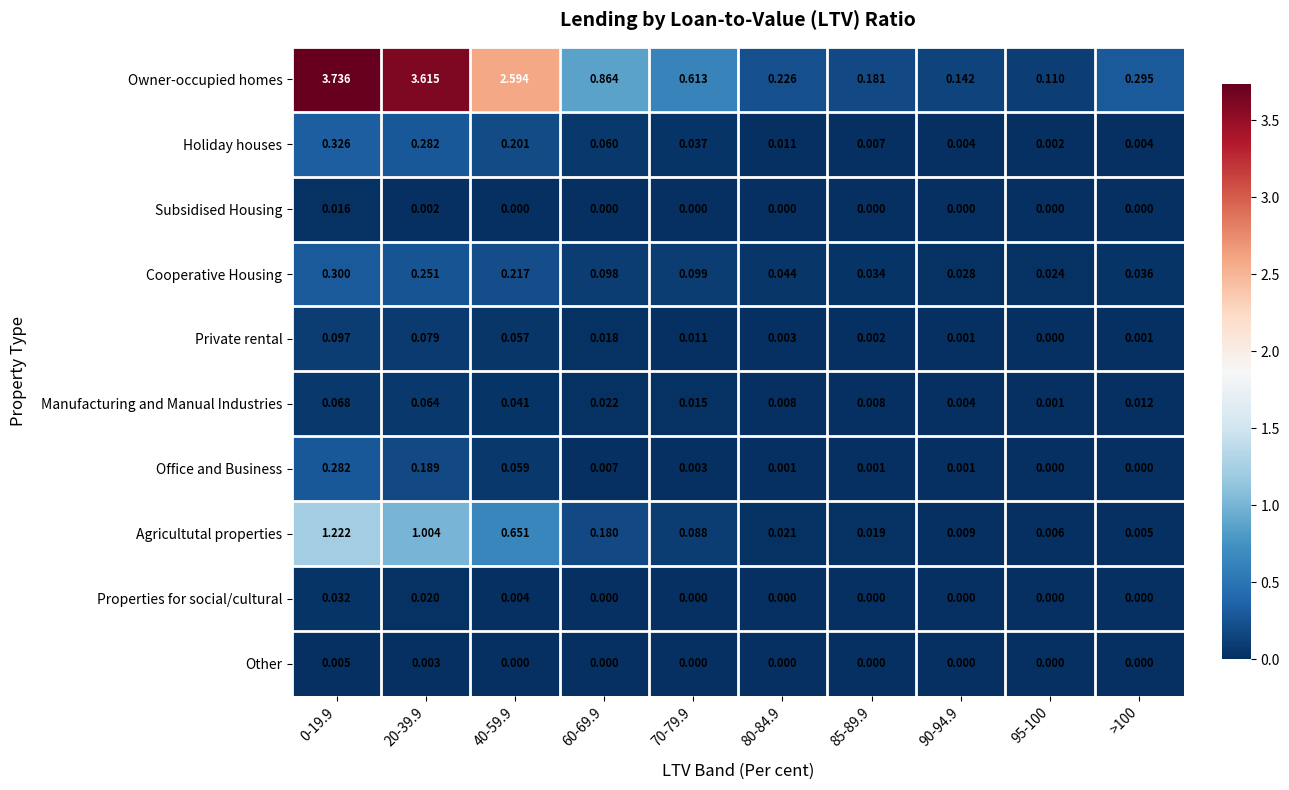

Rank the series by their maximum value, from lowest to highest.

Other, Subsidised Housing, Properties for social/cultural, Manufacturing and Manual Industries, Private rental, Office and Business, Cooperative Housing, Holiday houses, Agricultutal properties, Owner-occupied homes